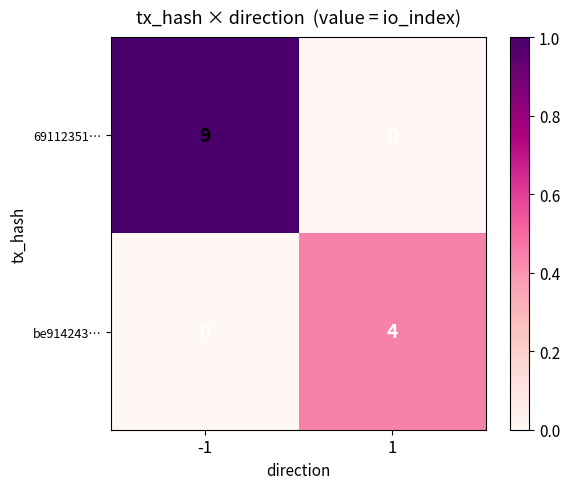

What is the difference between the 69112351… values at -1 and 1?

9